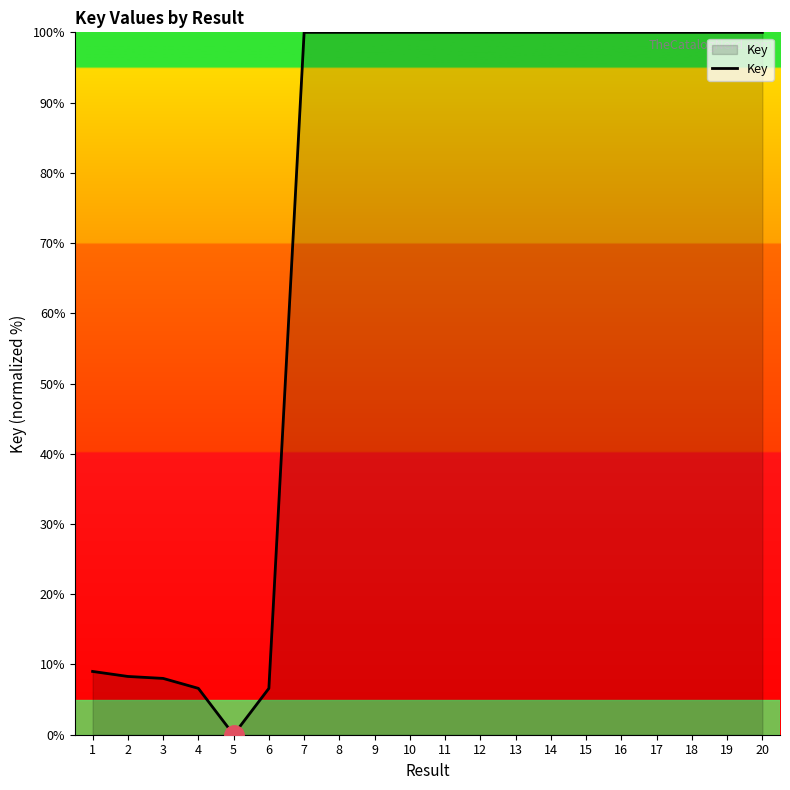

What is the change in value from 4 to 17?

+93.4